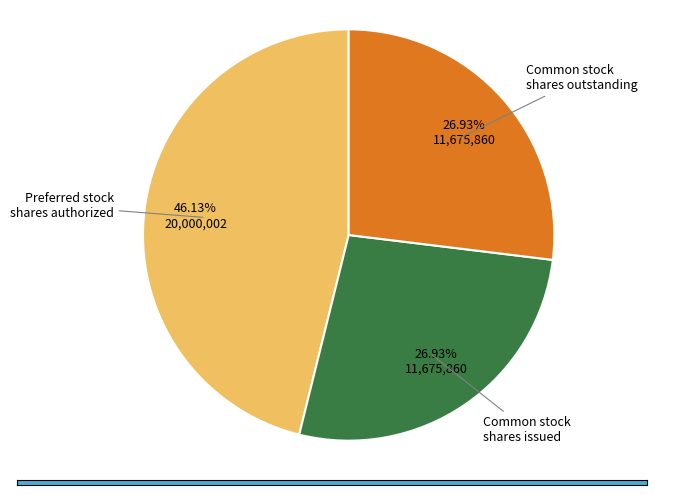

How many slices are in this pie chart?

3